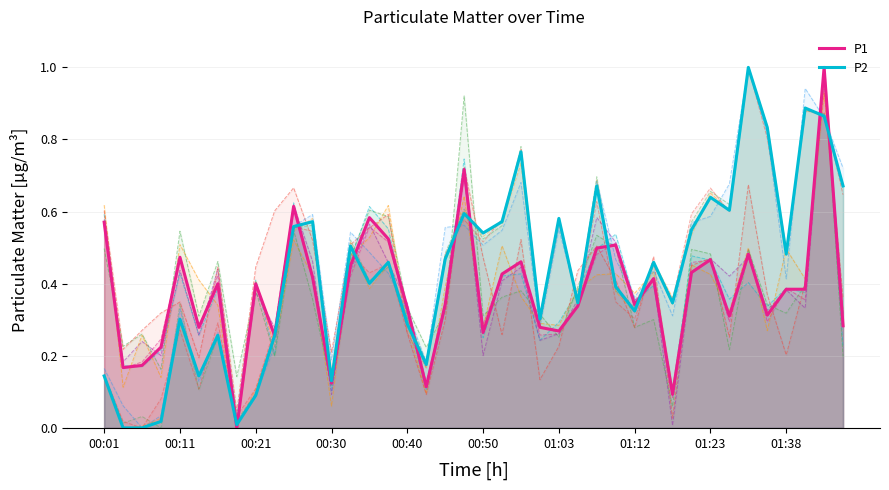

How many times do P1 and P2 cross each other?

13